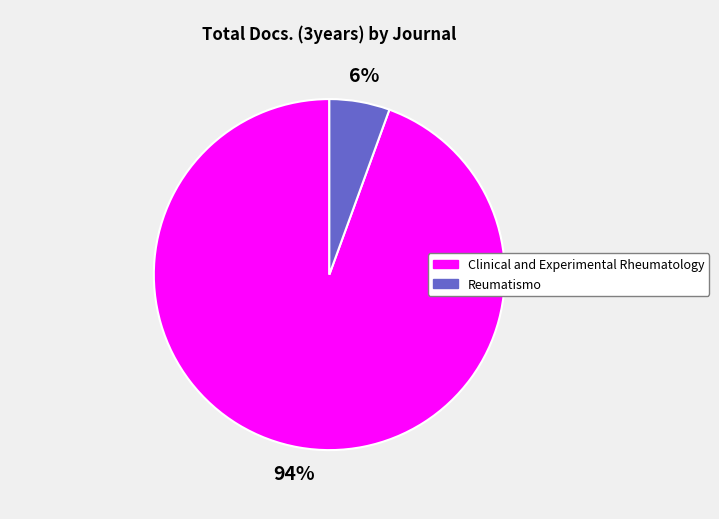

Count the number of slices in the pie.

2